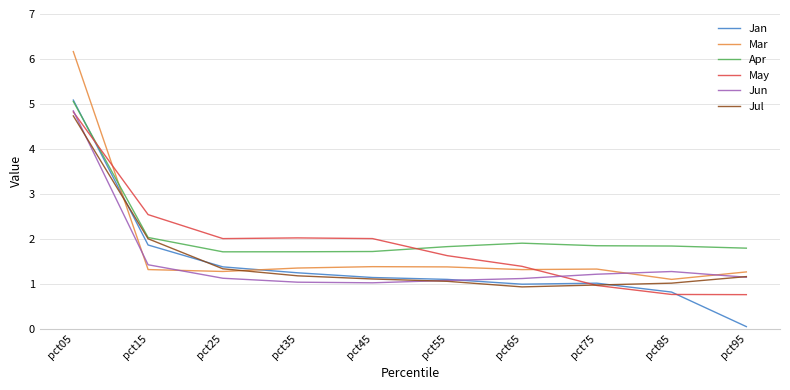

At which category is the sum across all series the highest?

pct05